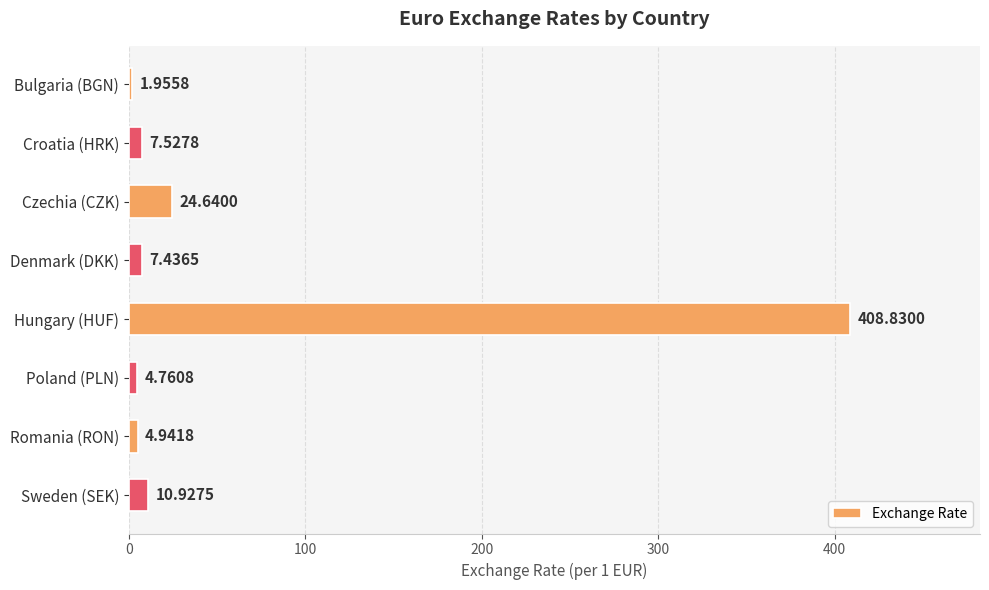

List the labels in order of value, smallest first.

Bulgaria (BGN), Poland (PLN), Romania (RON), Denmark (DKK), Croatia (HRK), Sweden (SEK), Czechia (CZK), Hungary (HUF)